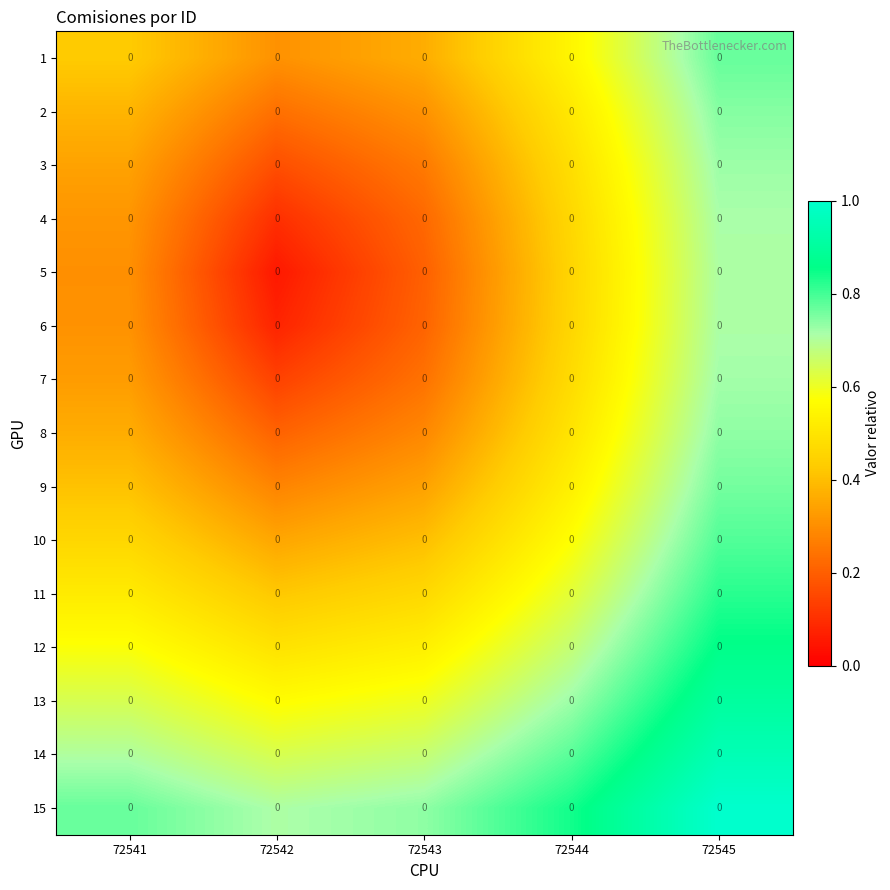

Reading left to right, transcribe all the data shown in this chart.

1: 72541=0.0	72542=0.0	72543=0.0	72544=0.0	72545=0.0
2: 72541=0.0	72542=0.0	72543=0.0	72544=0.0	72545=0.0
3: 72541=0.0	72542=0.0	72543=0.0	72544=0.0	72545=0.0
4: 72541=0.0	72542=0.0	72543=0.0	72544=0.0	72545=0.0
5: 72541=0.0	72542=0.0	72543=0.0	72544=0.0	72545=0.0
6: 72541=0.0	72542=0.0	72543=0.0	72544=0.0	72545=0.0
7: 72541=0.0	72542=0.0	72543=0.0	72544=0.0	72545=0.0
8: 72541=0.0	72542=0.0	72543=0.0	72544=0.0	72545=0.0
9: 72541=0.0	72542=0.0	72543=0.0	72544=0.0	72545=0.0
10: 72541=0.0	72542=0.0	72543=0.0	72544=0.0	72545=0.0
11: 72541=0.0	72542=0.0	72543=0.0	72544=0.0	72545=0.0
12: 72541=0.0	72542=0.0	72543=0.0	72544=0.0	72545=0.0
13: 72541=0.0	72542=0.0	72543=0.0	72544=0.0	72545=0.0
14: 72541=0.0	72542=0.0	72543=0.0	72544=0.0	72545=0.0
15: 72541=0.0	72542=0.0	72543=0.0	72544=0.0	72545=0.0